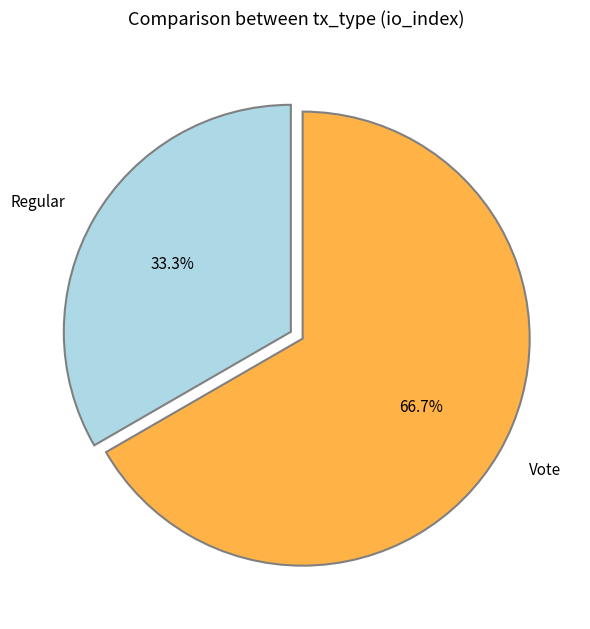

Approximately how many times larger is the value at Vote compared to Regular?

2.0